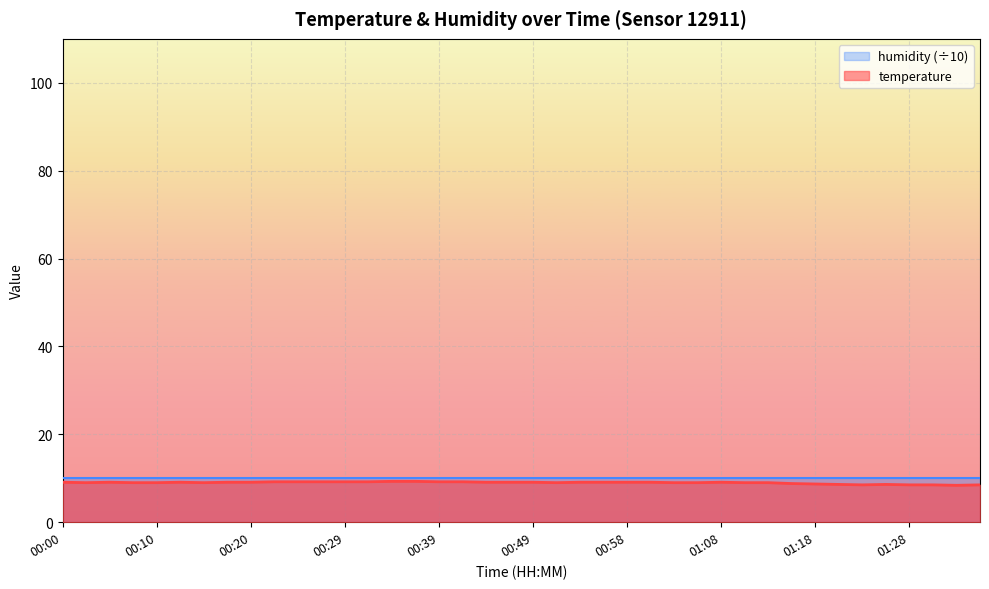

List the labels in order of value, smallest first.

01:32, 01:23, 01:28, 01:30, 01:35, 01:20, 01:25, 01:18, 01:15, 00:03, 00:07, 00:10, 00:15, 00:51, 01:03, 01:06, 01:11, 01:13, 00:00, 00:05, 00:12, 00:17, 00:20, 00:44, 00:46, 00:49, 00:54, 00:56, 00:58, 01:01, 01:08, 00:22, 00:24, 00:27, 00:29, 00:32, 00:39, 00:41, 00:34, 00:37